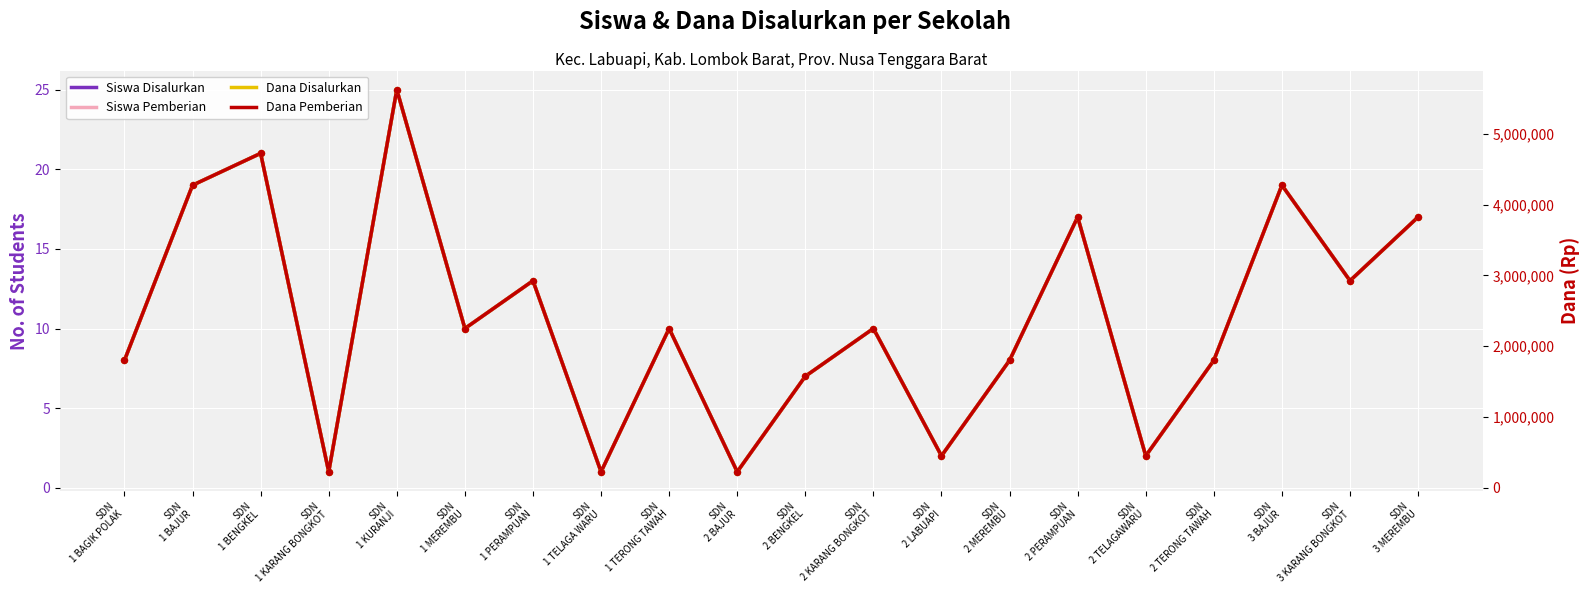

Is the value of Siswa Pemberian at SDN
2 TERONG TAWAH greater than the value of Dana Pemberian at SDN
2 KARANG BONGKOT?

No